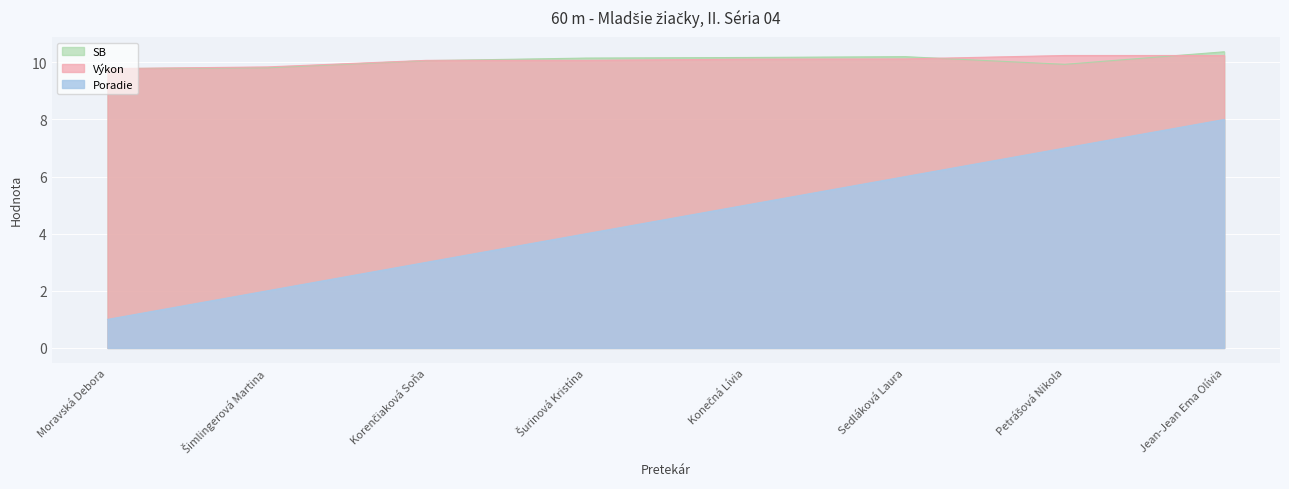

What is the sum of the SB values at Konečná Lívia and Šurinová Kristína?

20.3